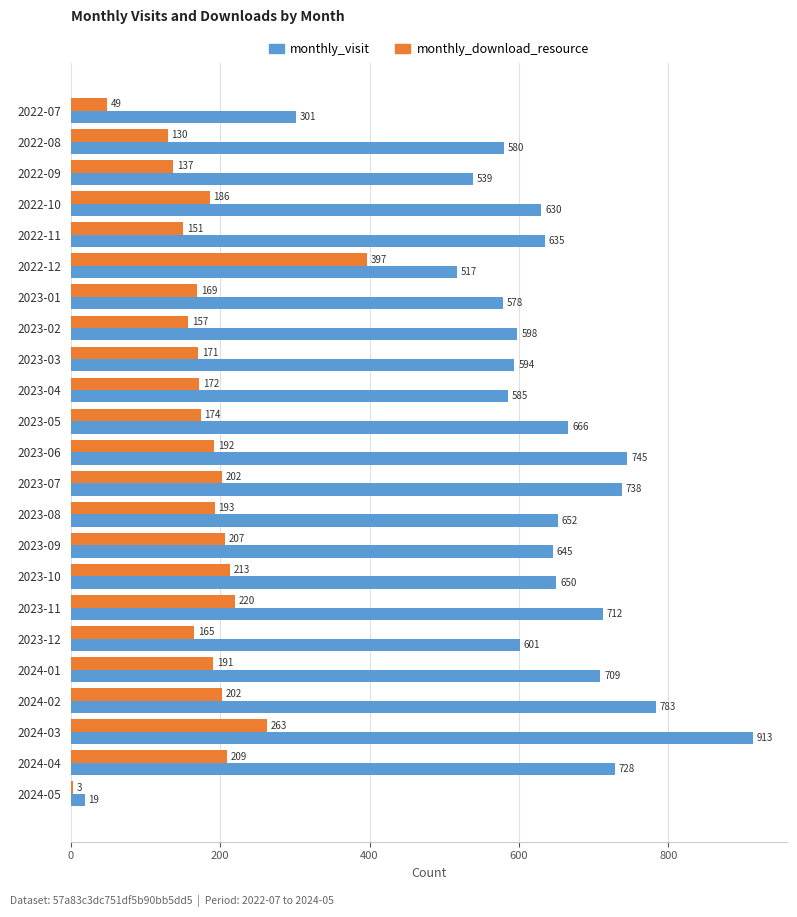

The value of monthly_download_resource at 2023-05 is 174. True or false?

True